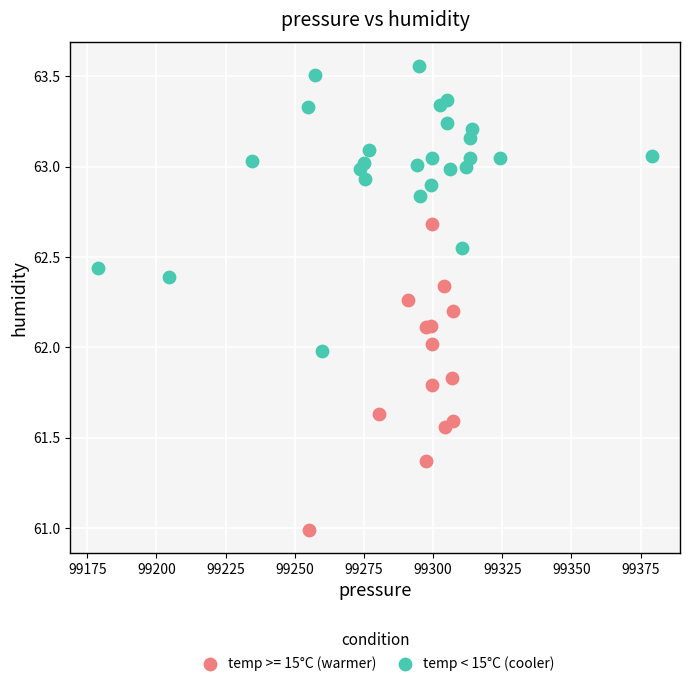

Which series contains the highest Y value?

temp < 15°C (cooler)